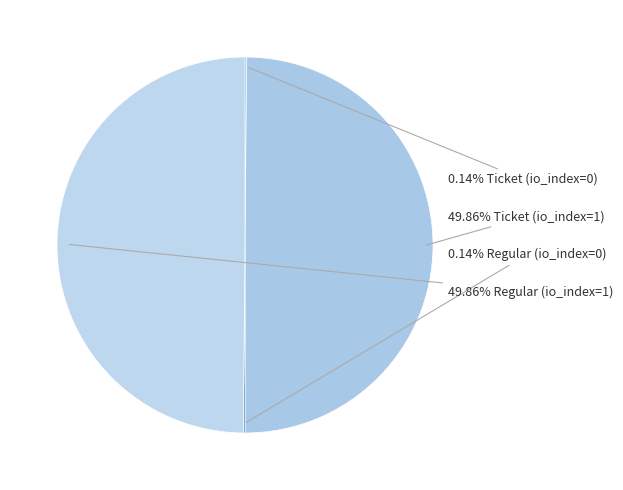

Which slice is the smallest?

Ticket (io_index=0)